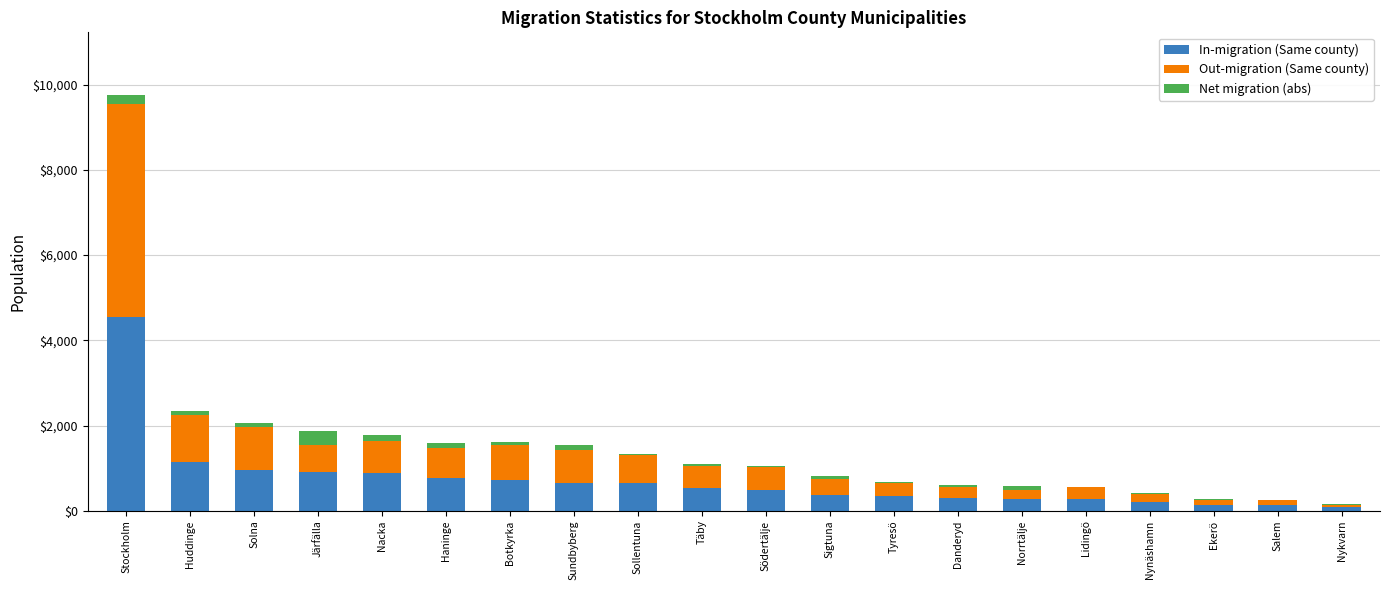

How many series are shown in this chart?

3